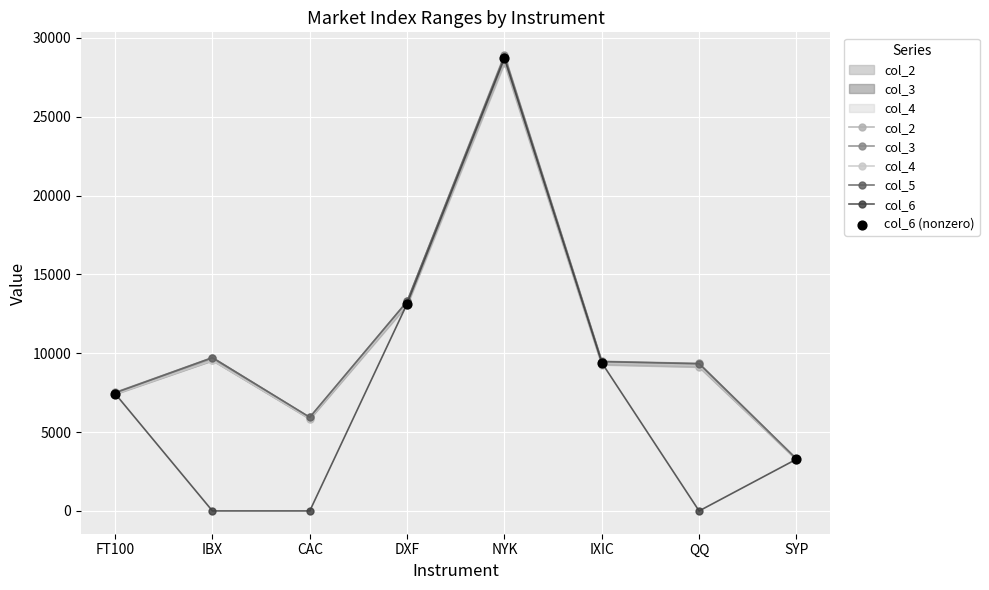

At how many categories does at least one series exceed 18595?

1